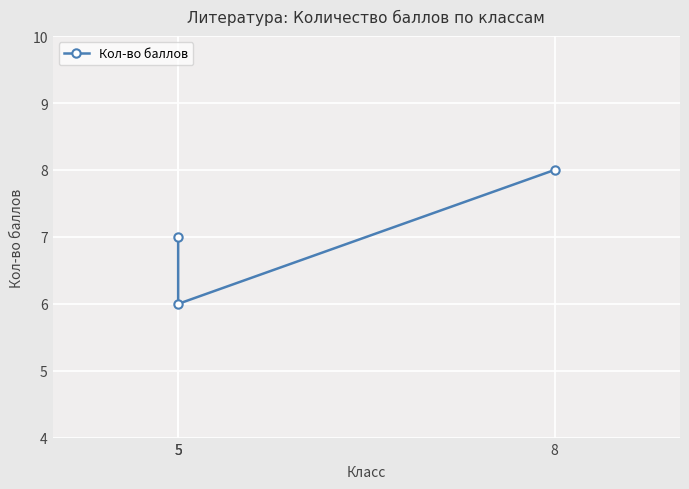

Rank the categories by value from highest to lowest.

8, 5, 5